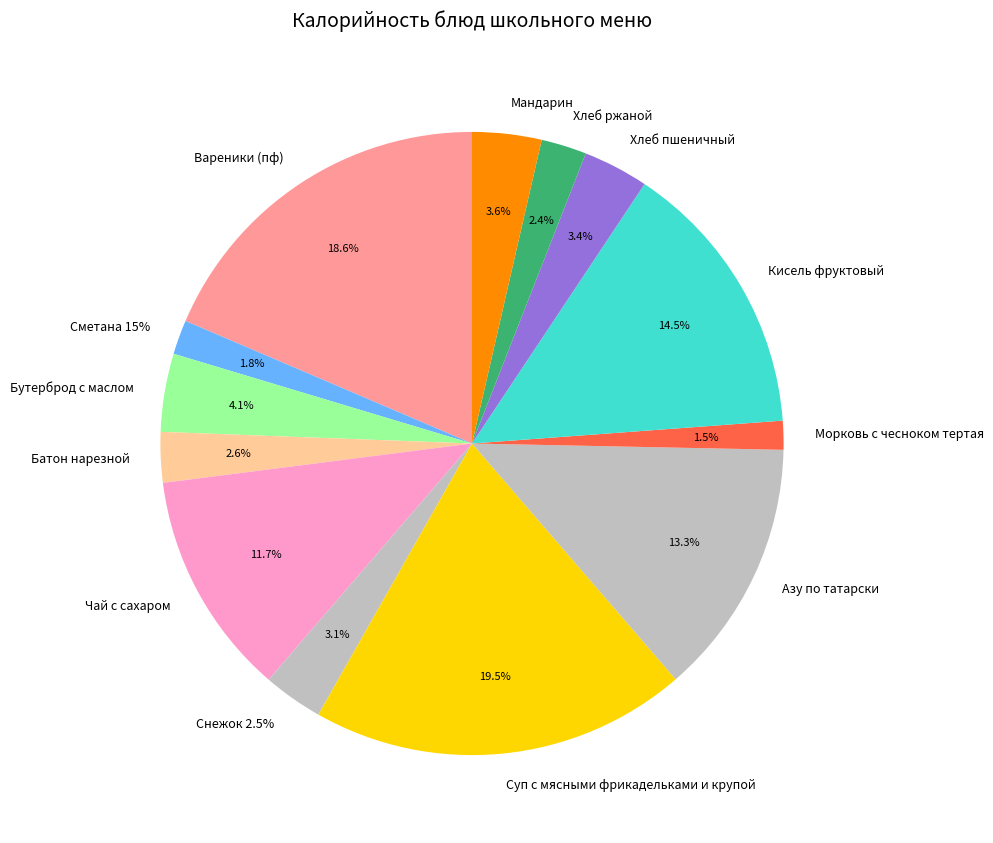

Is there any slice that represents more than half of the pie?

No